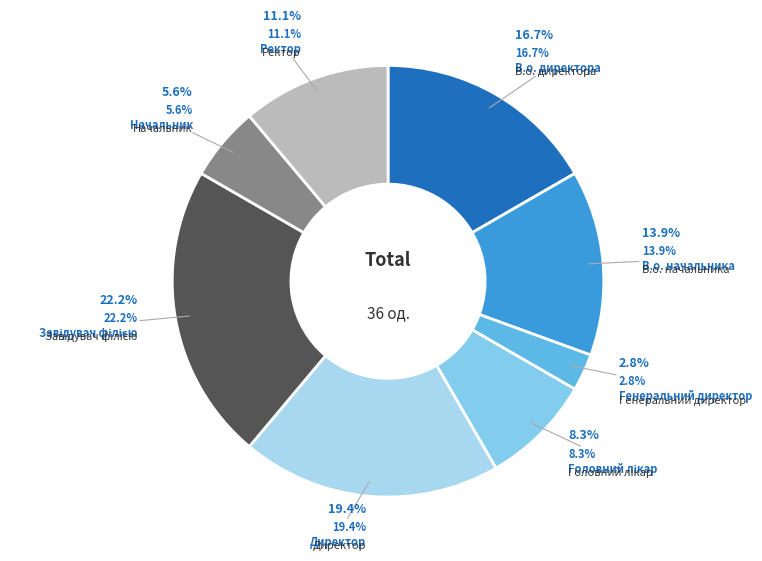

Which has a higher value, Завідувач філією or В.о. директора?

Завідувач філією